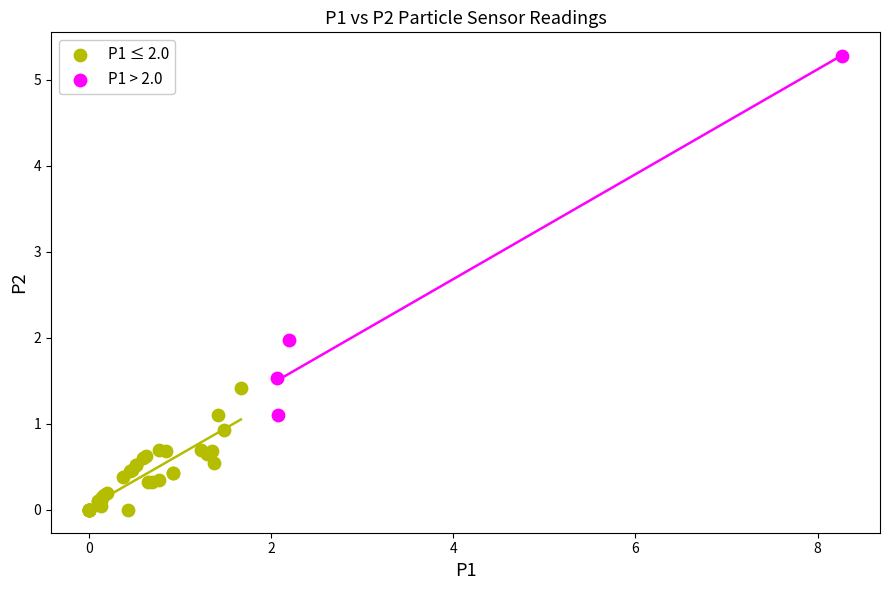

Which series contains the highest Y value?

P1 > 2.0